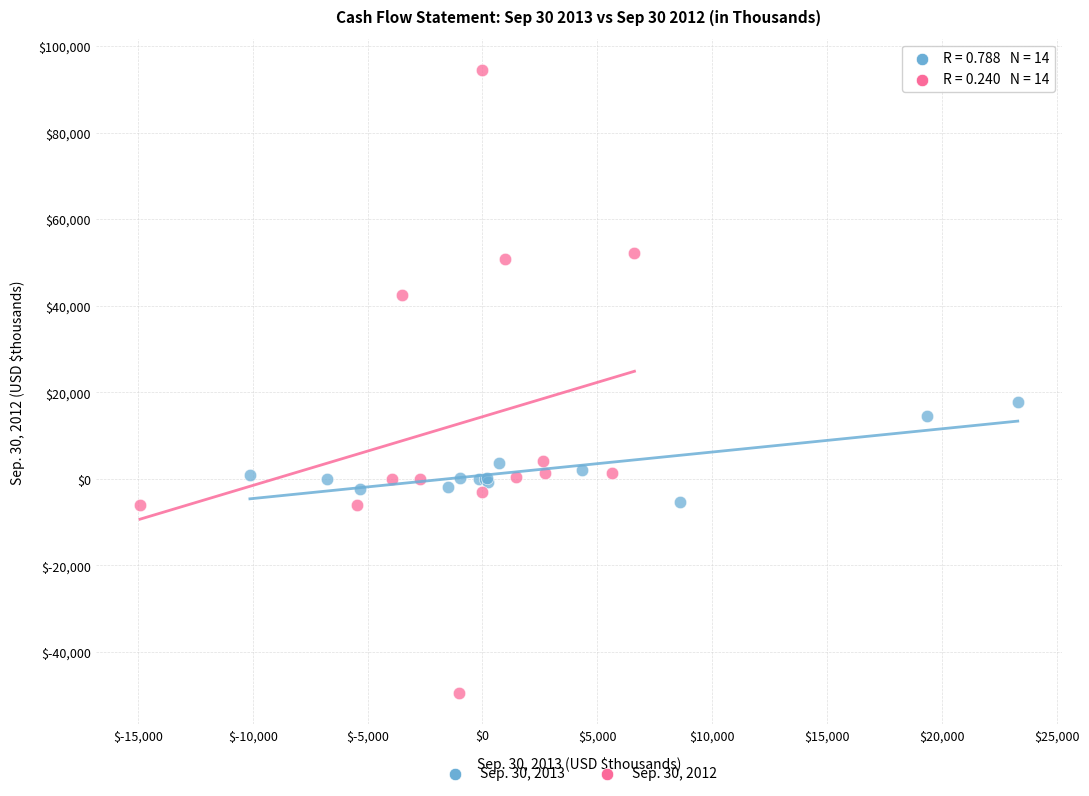

Which series contains the highest Y value?

Sep. 30, 2012